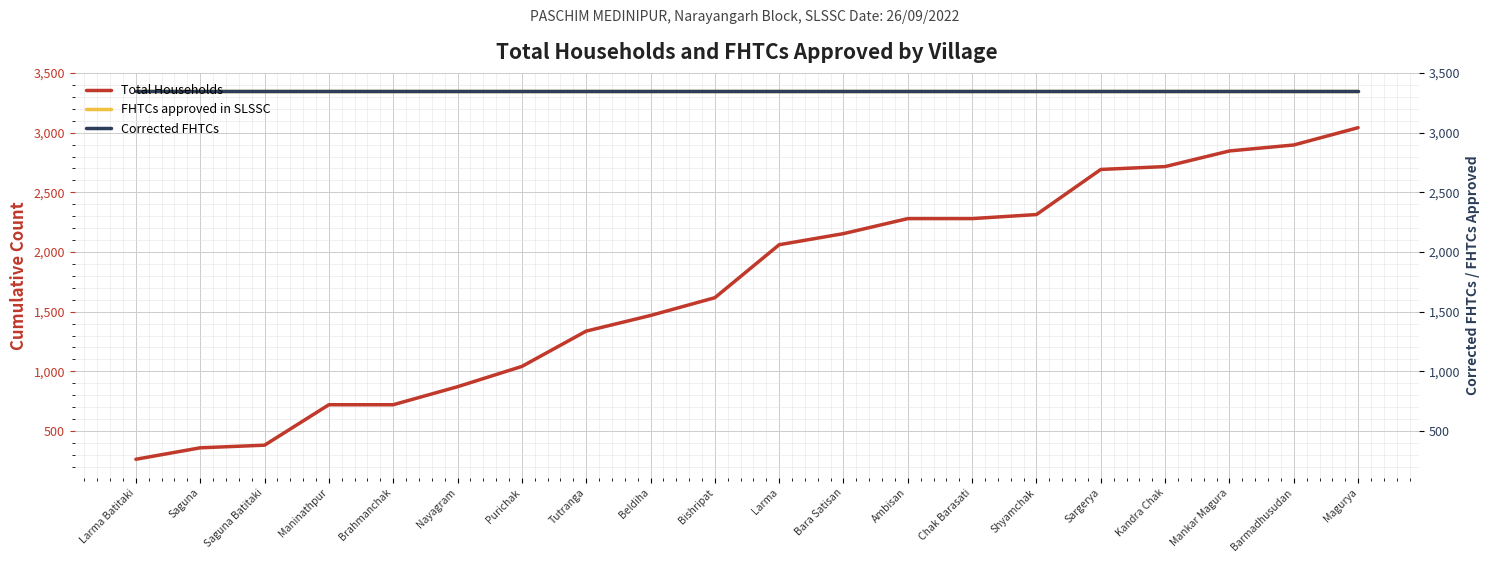

At how many categories does at least one series exceed 2858?

20